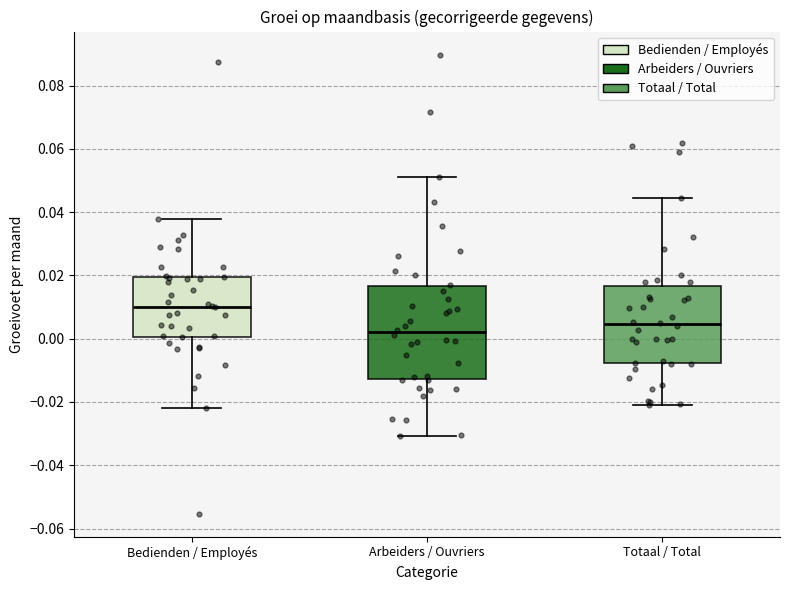

Which box's median line is the lowest?

Arbeiders / Ouvriers